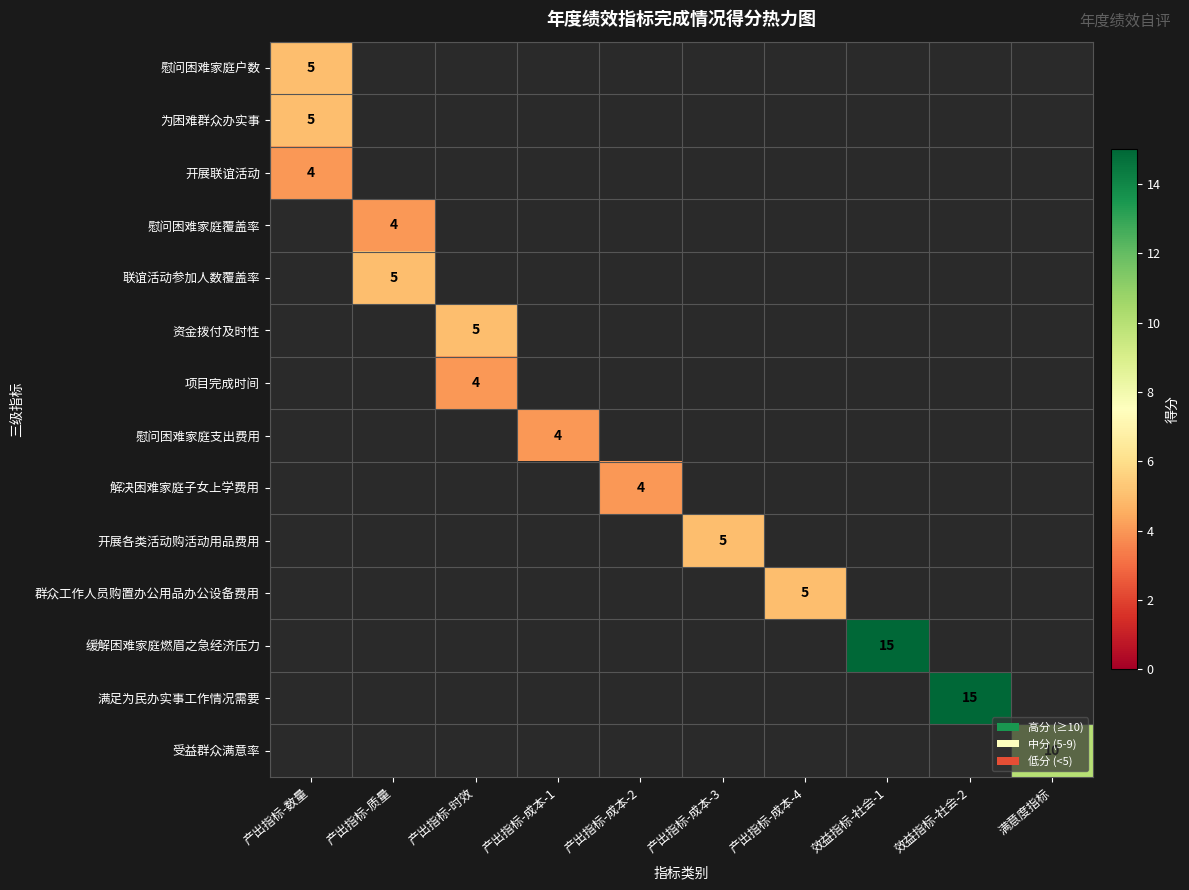

The value of 联谊活动参加人数覆盖率 at 产出指标-质量 is 2. True or false?

False